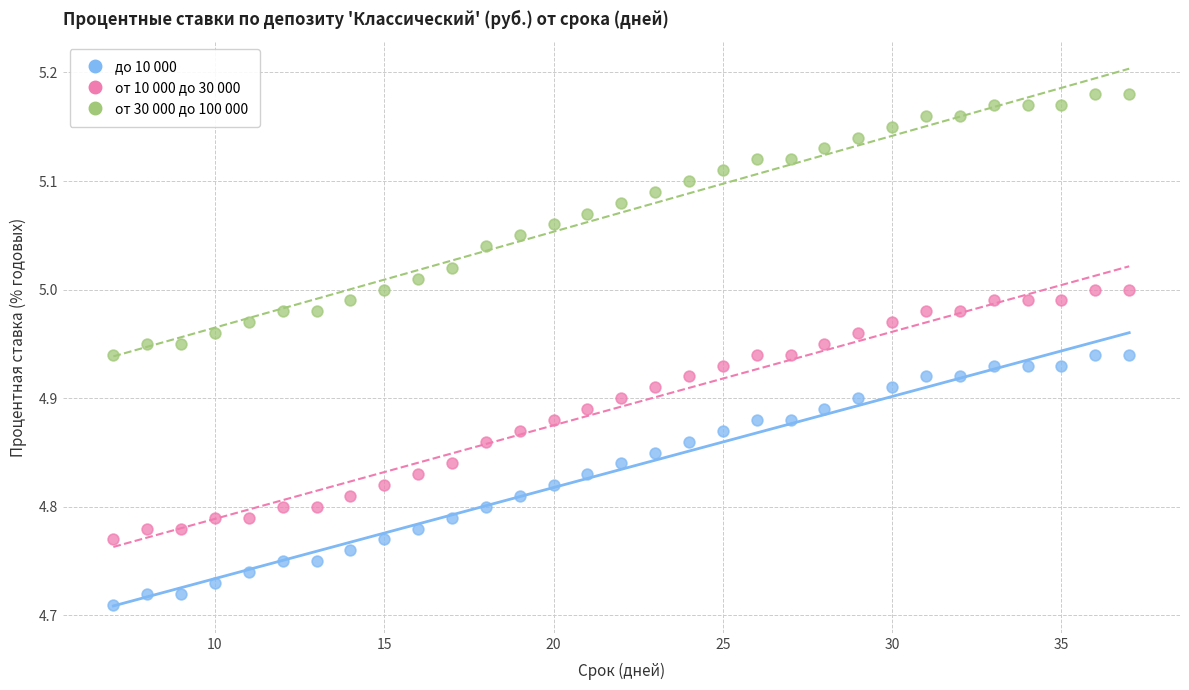

What are all the series names shown in the legend?

до 10 000, от 10 000 до 30 000, от 30 000 до 100 000